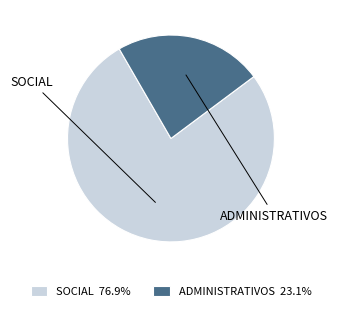

Is the sum of SOCIAL and ADMINISTRATIVOS greater than half?

Yes